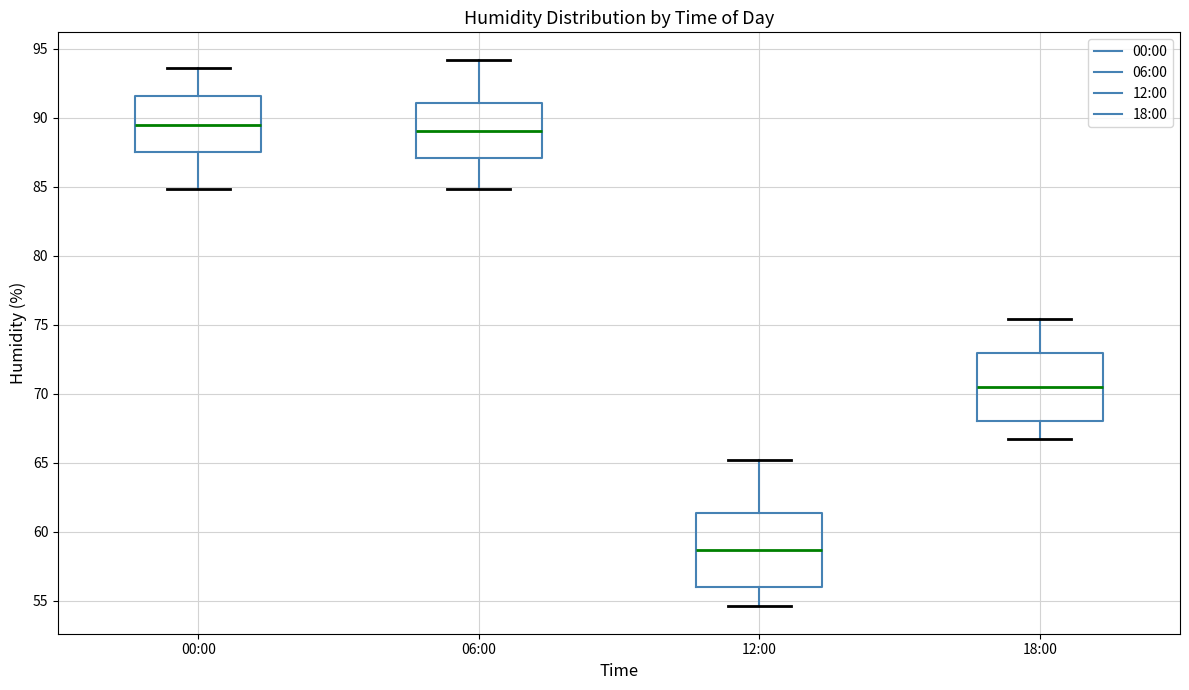

Reading left to right, transcribe this box plot: for each box, give where its median line is, the range the box spans, and where its two whiskers end, as read against the y-axis. The values are not printed on the chart, so give them approximately, as read against the axis.

00:00: median 89.5, box 87.5 to 91.5, whiskers 85.0 to 93.5
06:00: median 89.0, box 87.0 to 91.0, whiskers 85.0 to 94.0
12:00: median 58.5, box 56.0 to 61.5, whiskers 54.5 to 65.0
18:00: median 70.5, box 68.0 to 73.0, whiskers 66.5 to 75.5